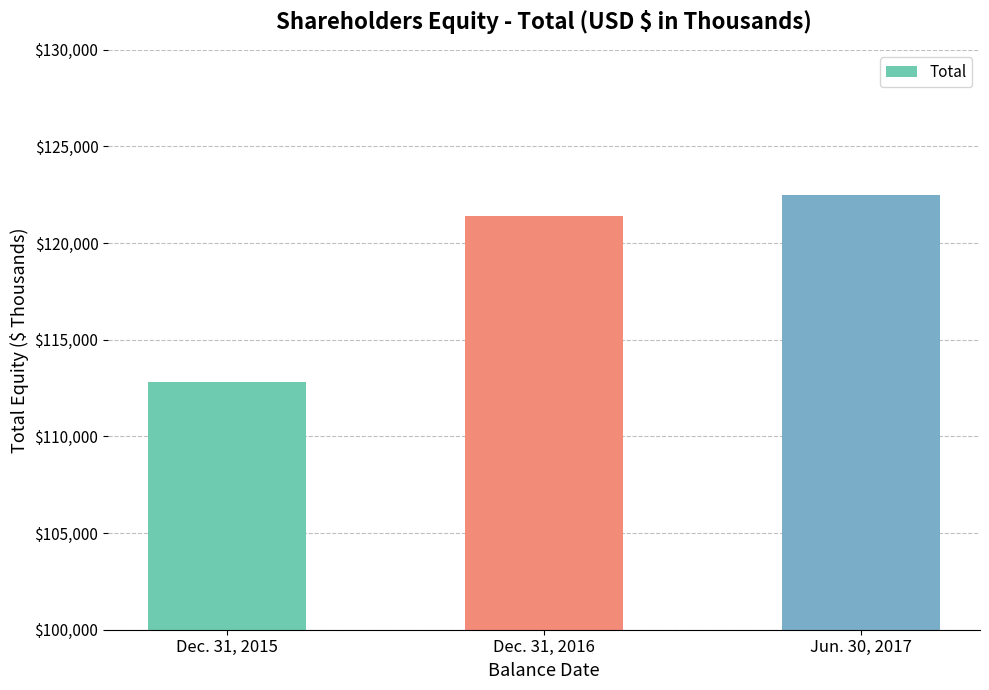

The value at Dec. 31, 2016 is 121392. True or false?

True